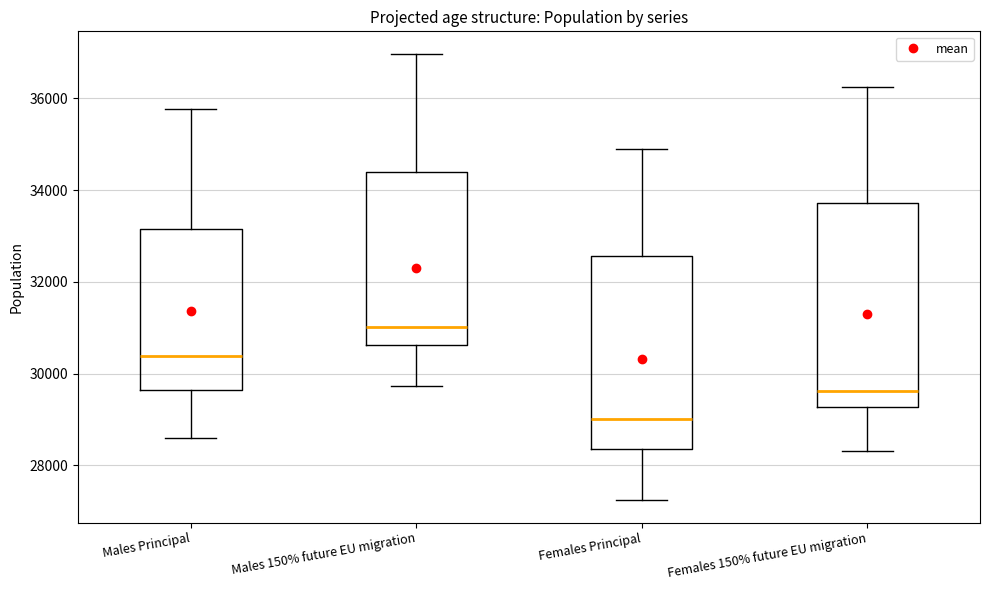

Comparing the boxes themselves (not the whiskers), which one is the tallest?

Females 150% future EU migration